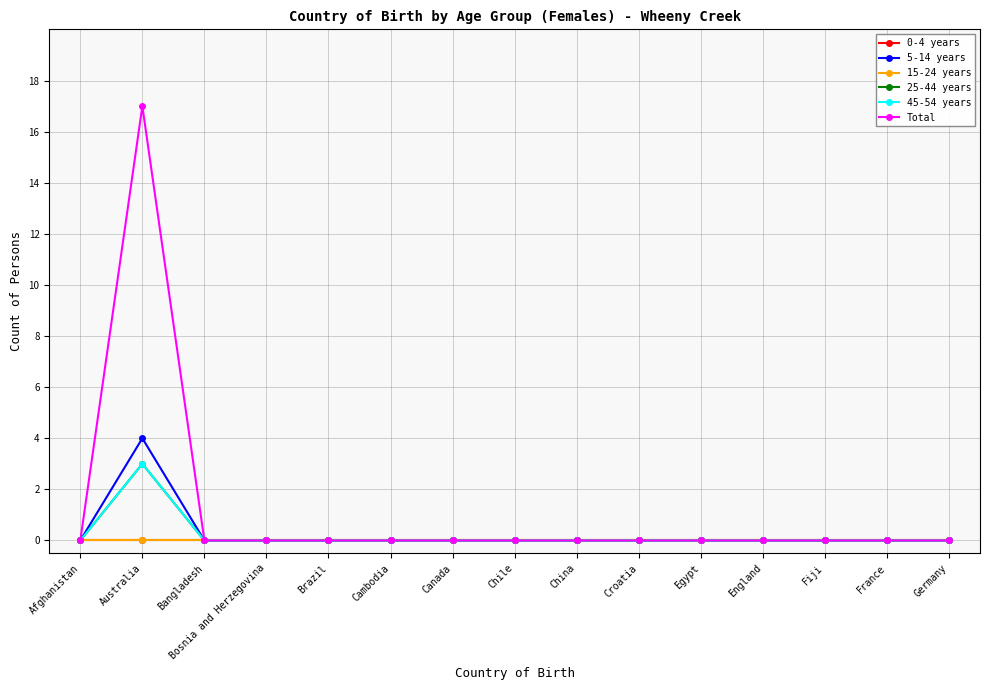

At how many categories does at least one series exceed 10?

1